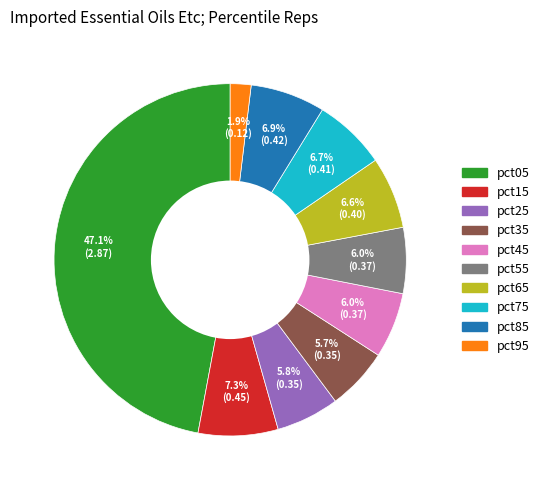

Does any single category account for the majority?

No